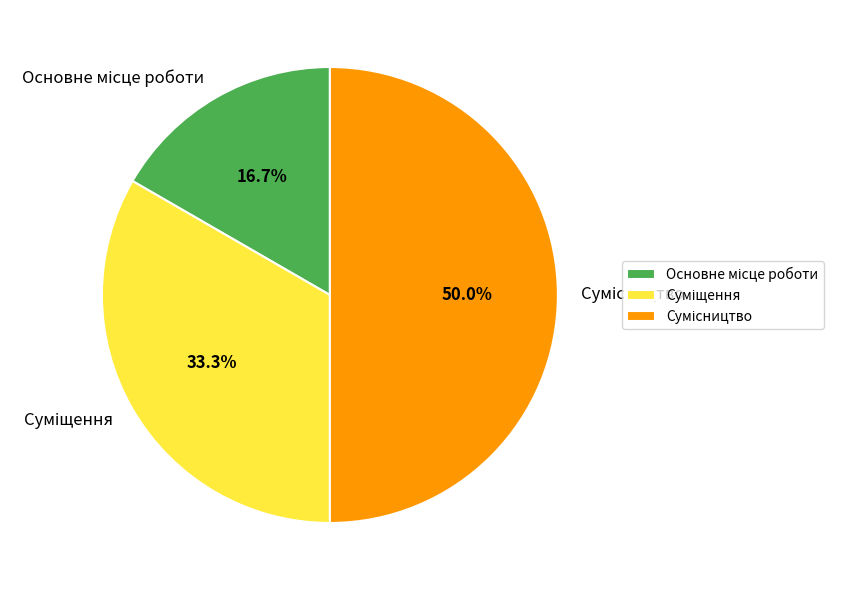

Is there a majority slice in this chart?

No